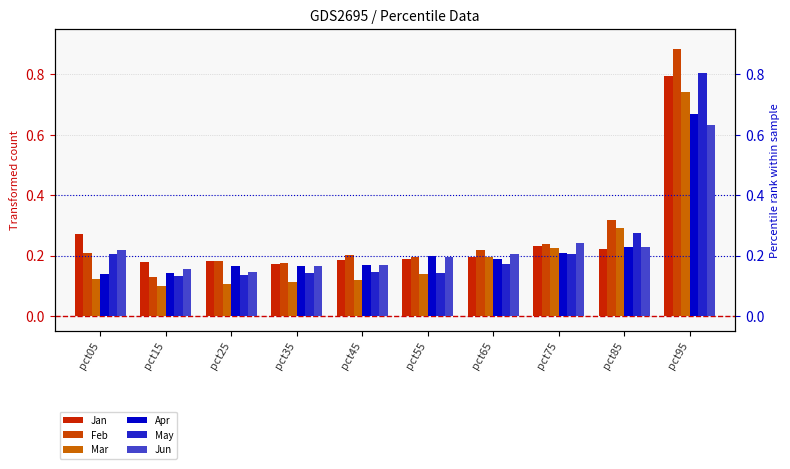

What is the minimum value shown in the chart?

0.1